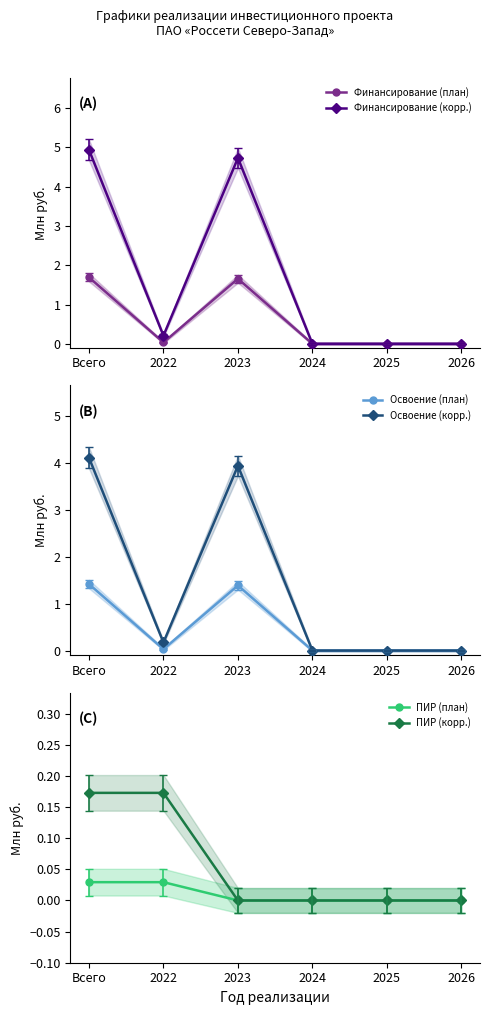

True or false: Освоение (план) has a value of 1.4 at 2023.

True